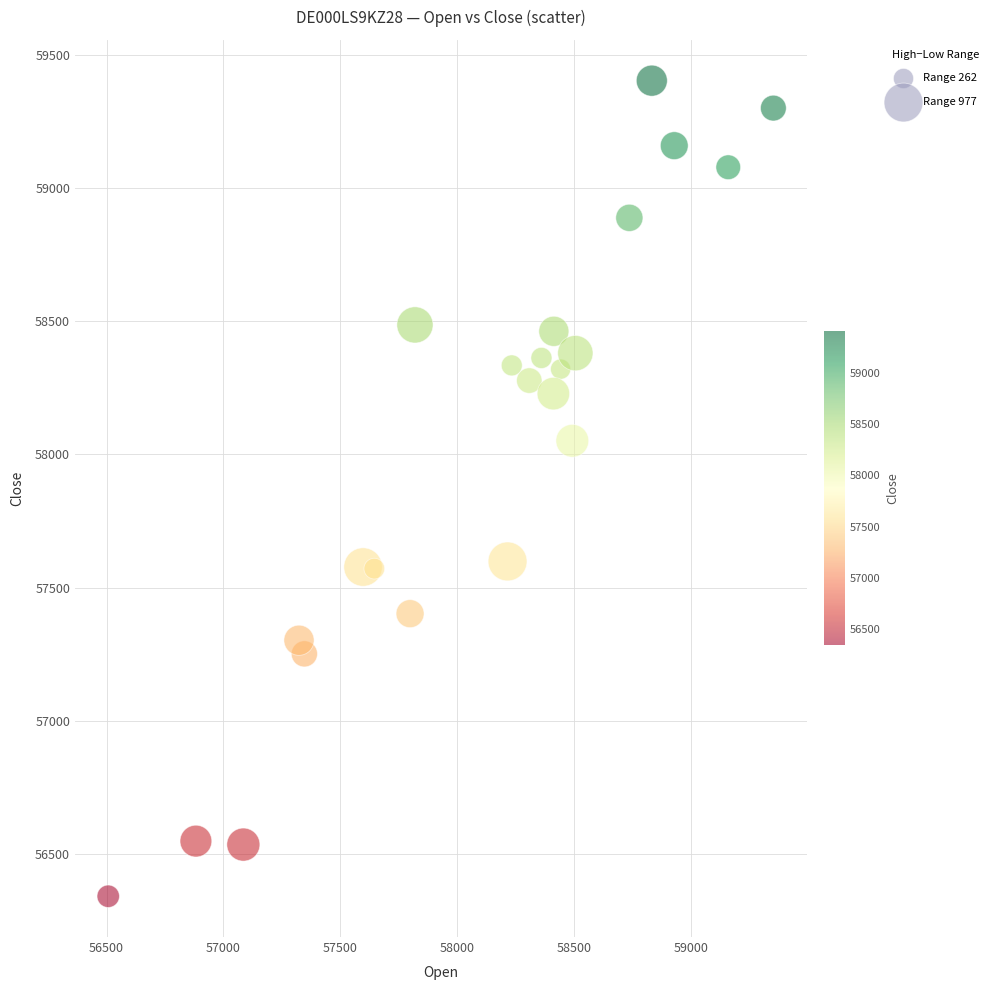

What is the range of X values (max minus min)?

2845